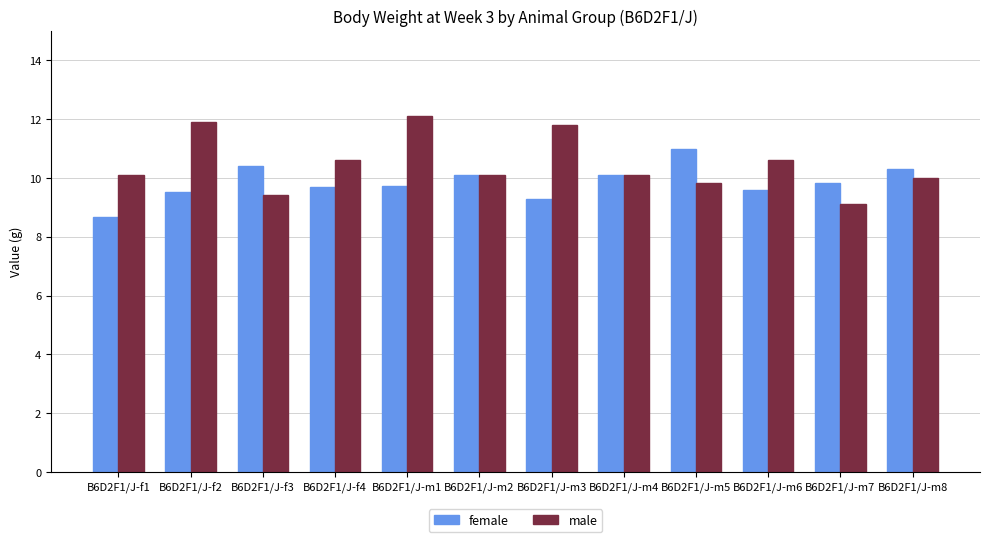

What is the label of the 8th bar from the right?

B6D2F1/J-m1